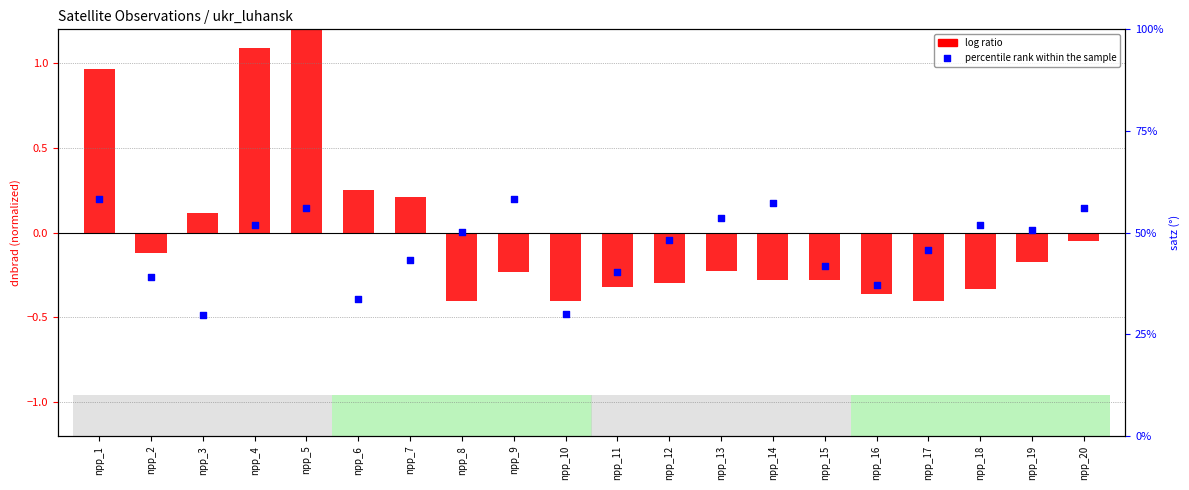

What is the total value across all series at npp_2?

-0.4